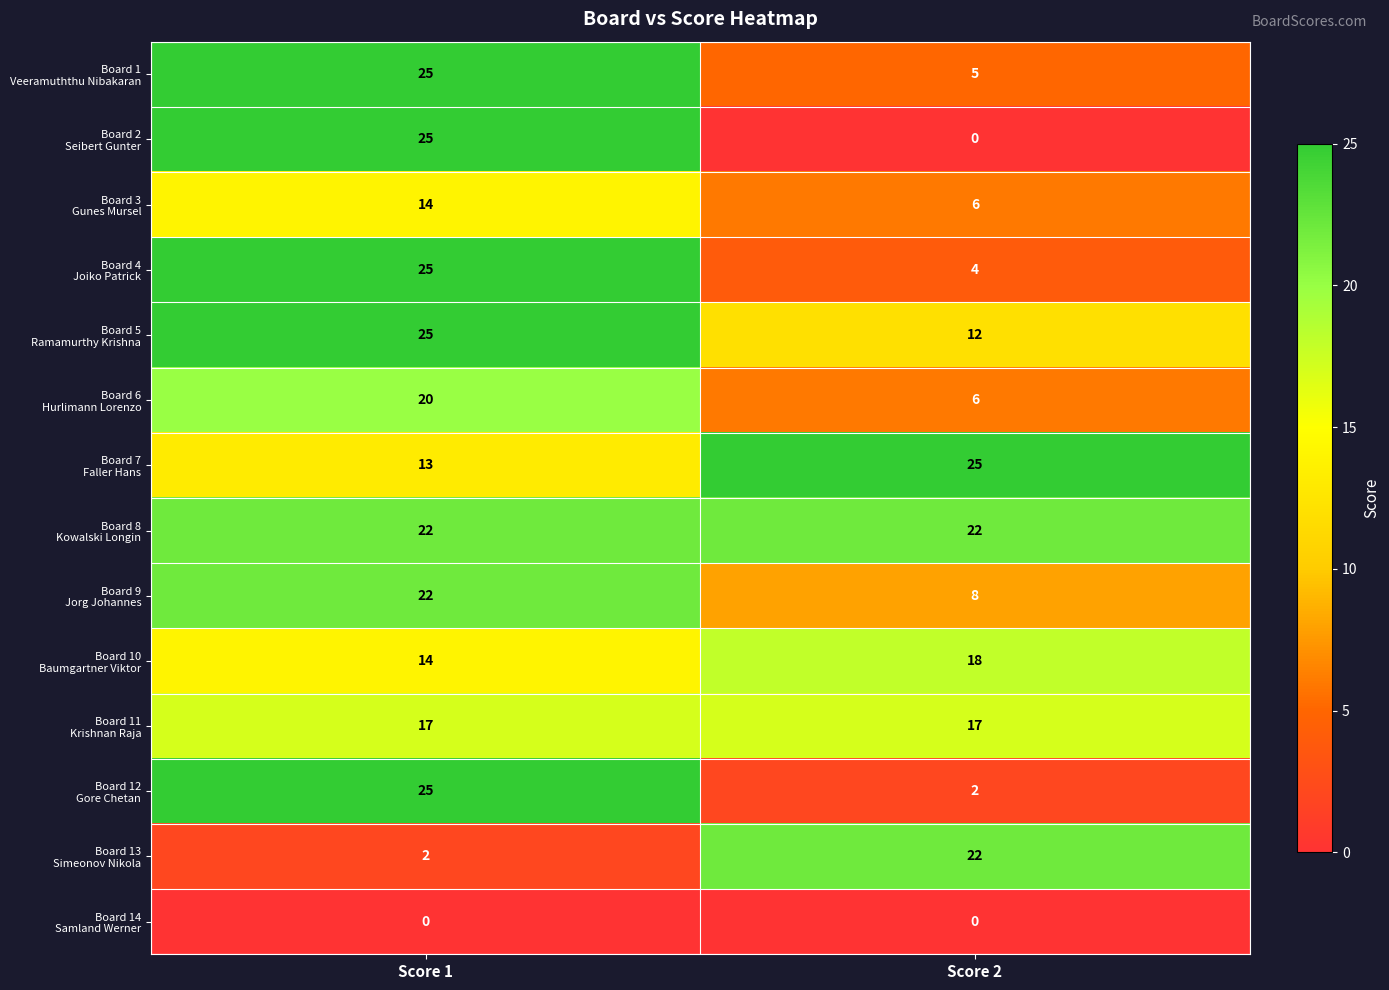

Which series has the largest range (max minus min)?

Board 2 Seibert Gunter